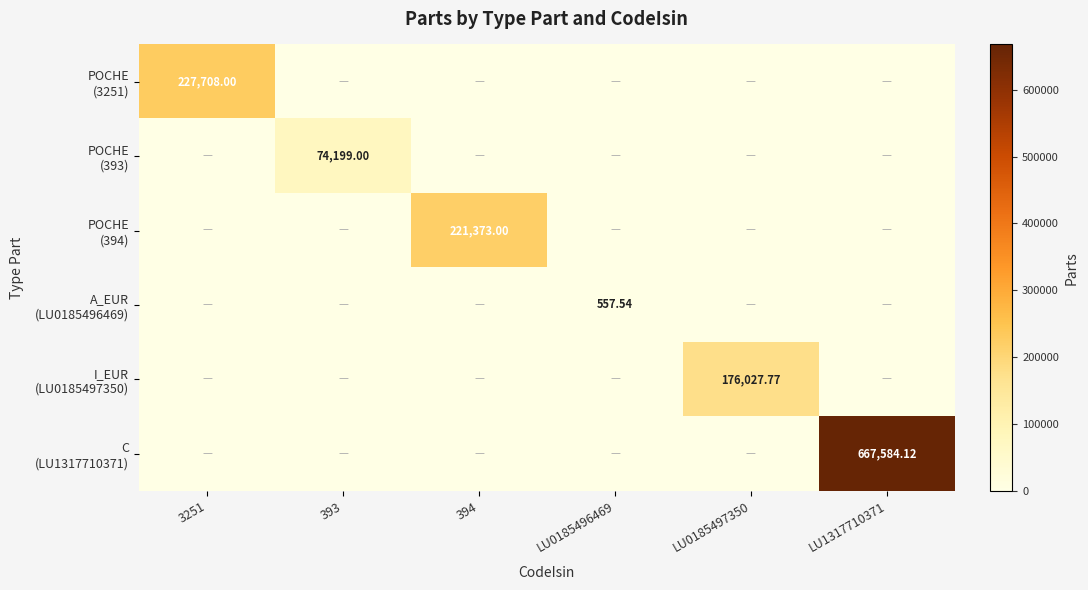

True or false: POCHE (394) has a value of 0.0 at 393.

True